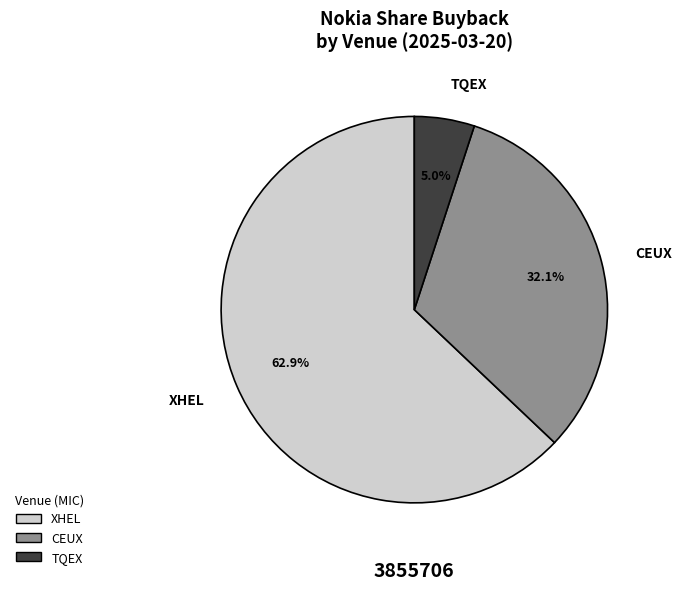

Which has a higher value, XHEL or TQEX?

XHEL